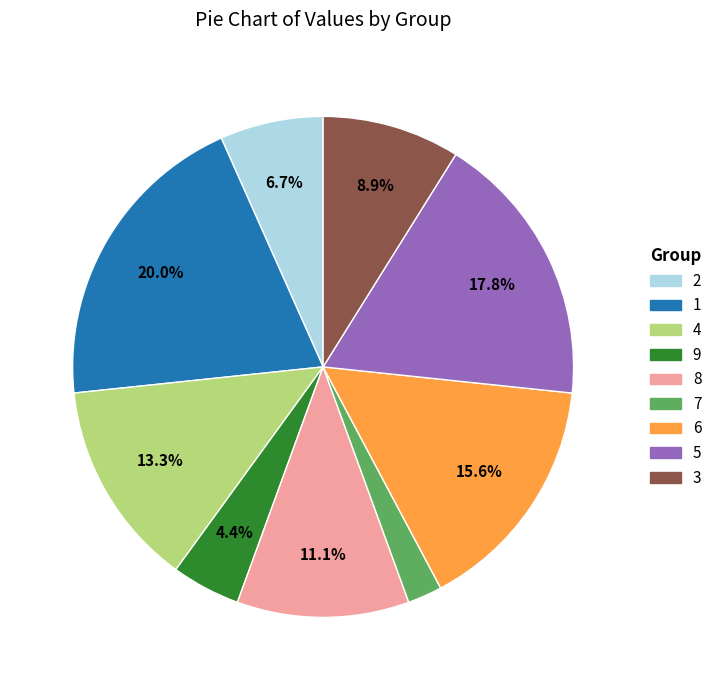

Is 9 the majority of the pie?

No